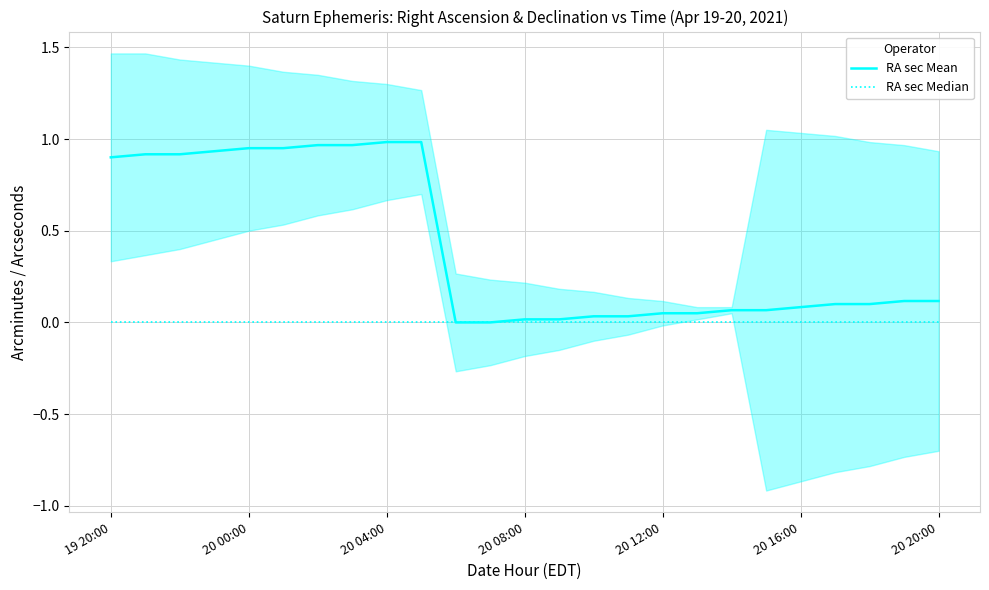

Rank the series by their average value, from highest to lowest.

RA sec Mean, RA sec Median